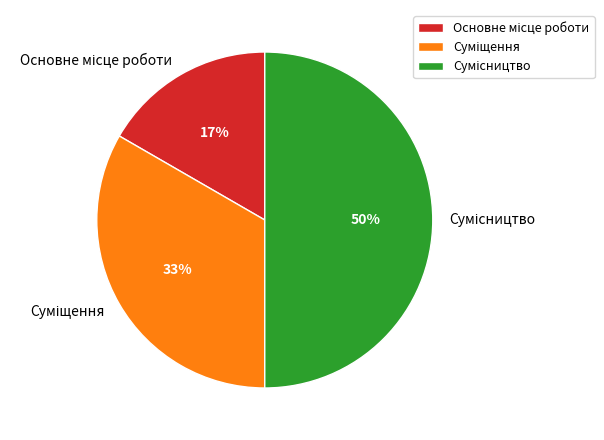

To the nearest percent, what is the average slice percentage?

33%